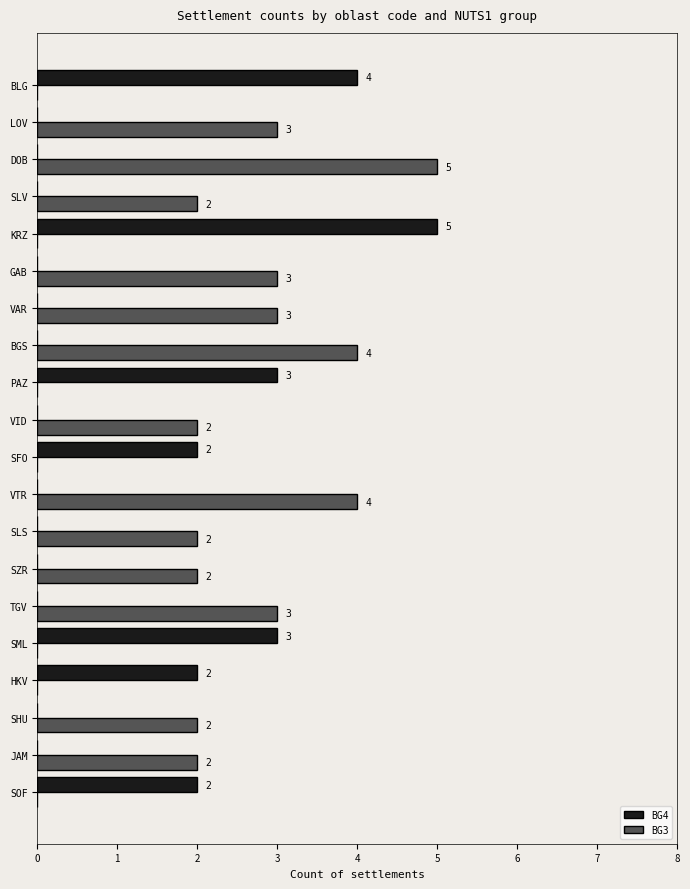

Count the number of data series in this chart.

2